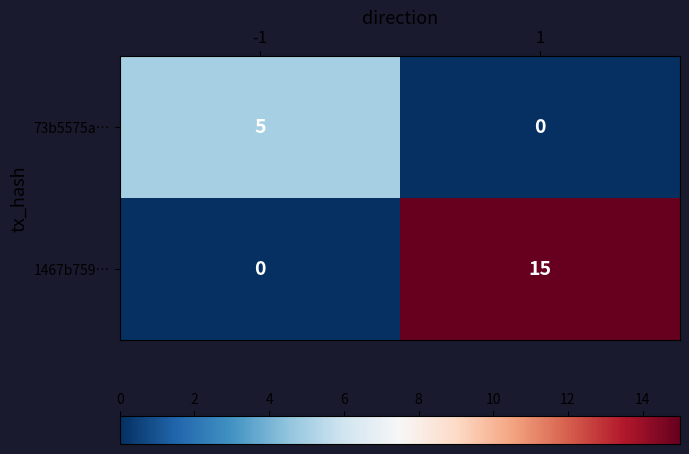

What is the average value of the 1467b759… series?

8